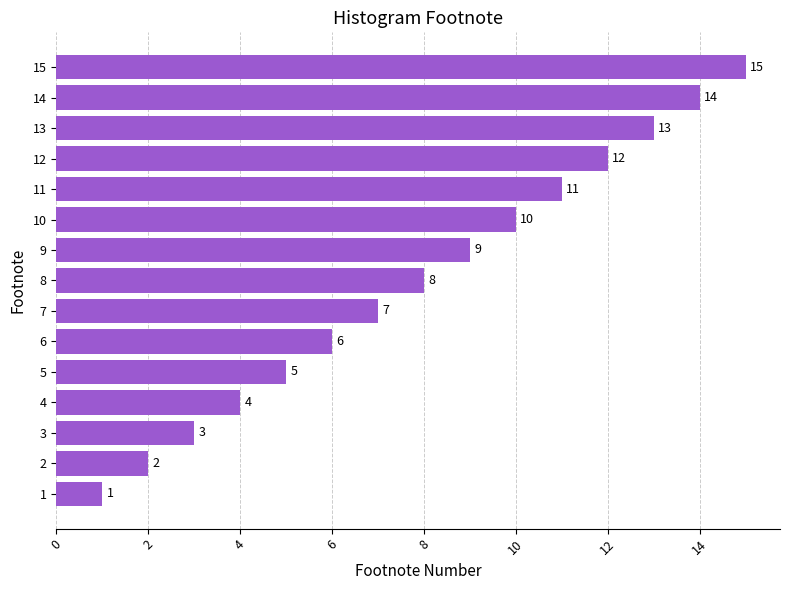

Count the number of data series in this chart.

1